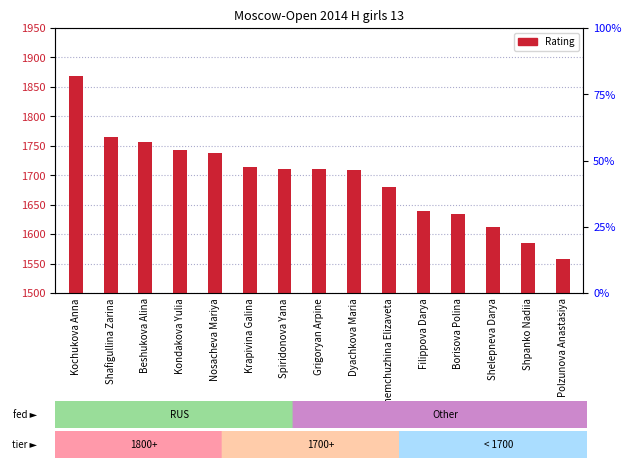

What is the change in value from Grigoryan Arpine to Borisova Polina?

-76